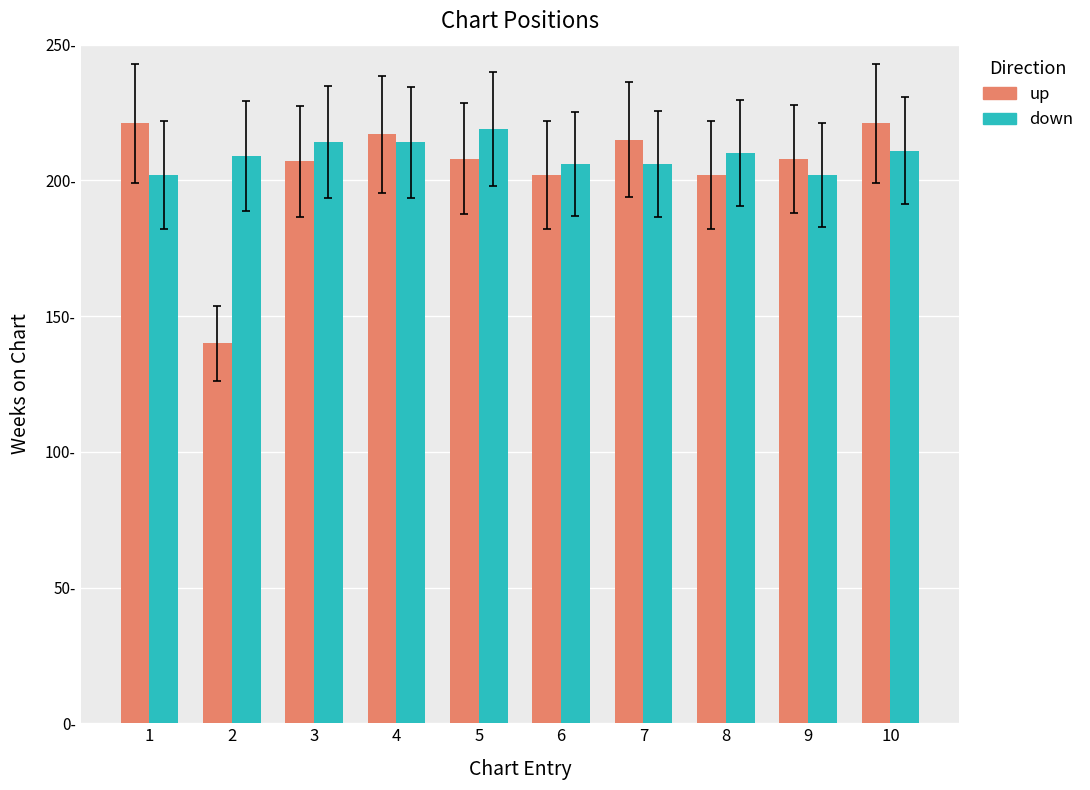

What are all the series names shown in the legend?

up, down